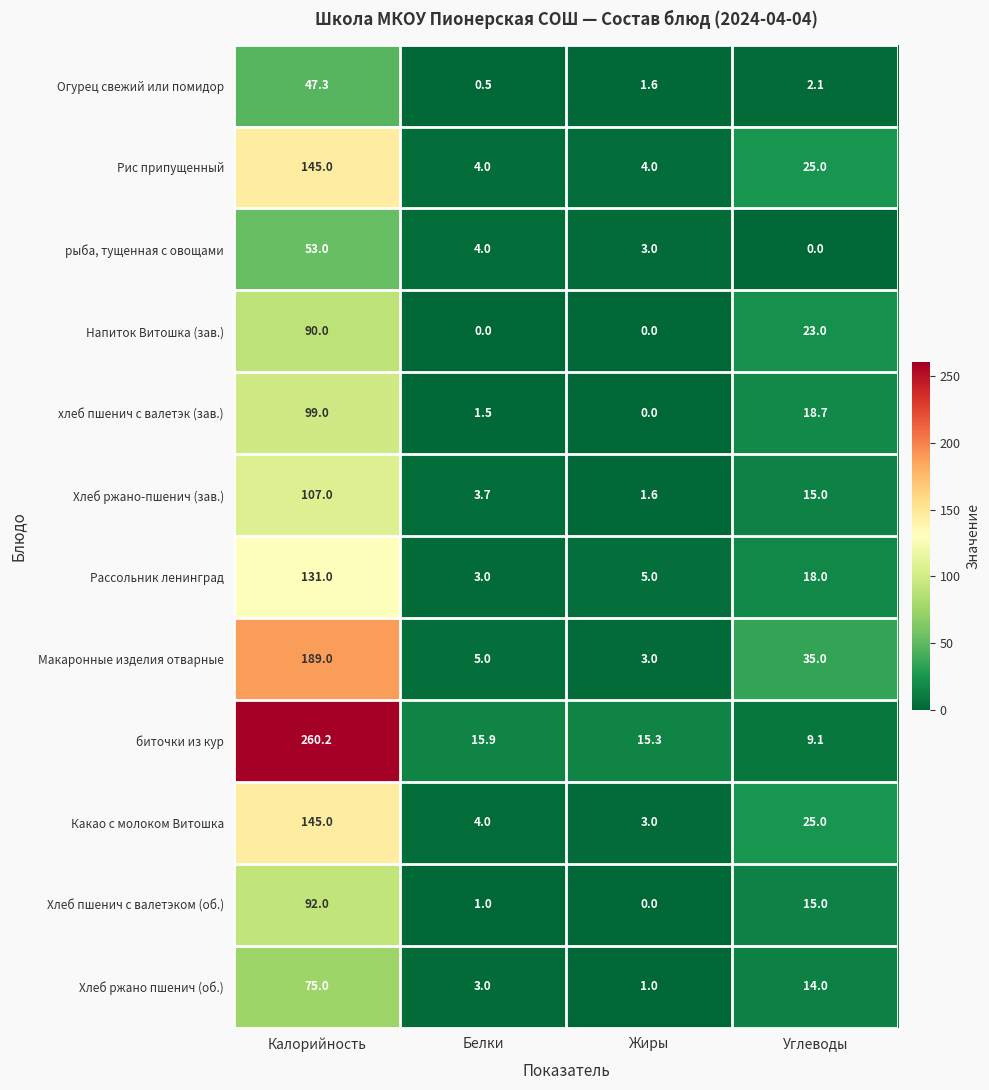

At which label does Какао с молоком Витошка first exceed 25?

Калорийность